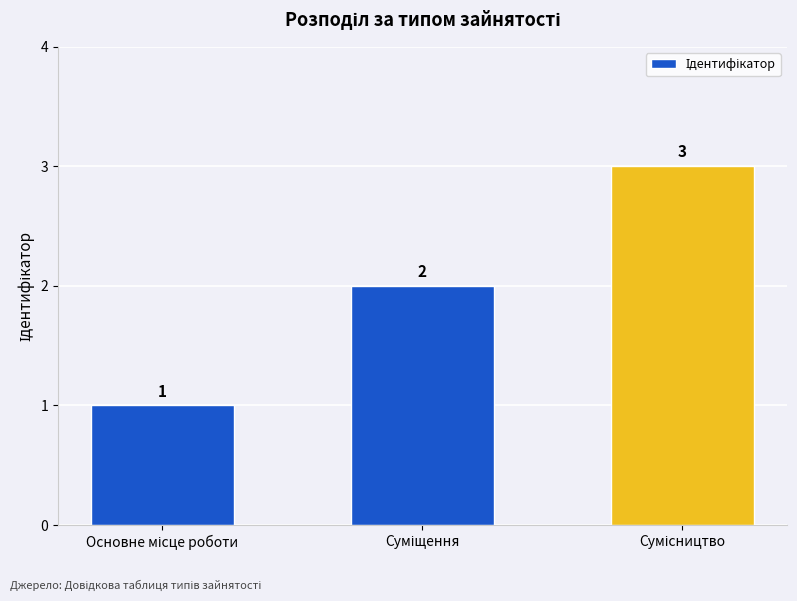

How many values are between 1 and 3?

3